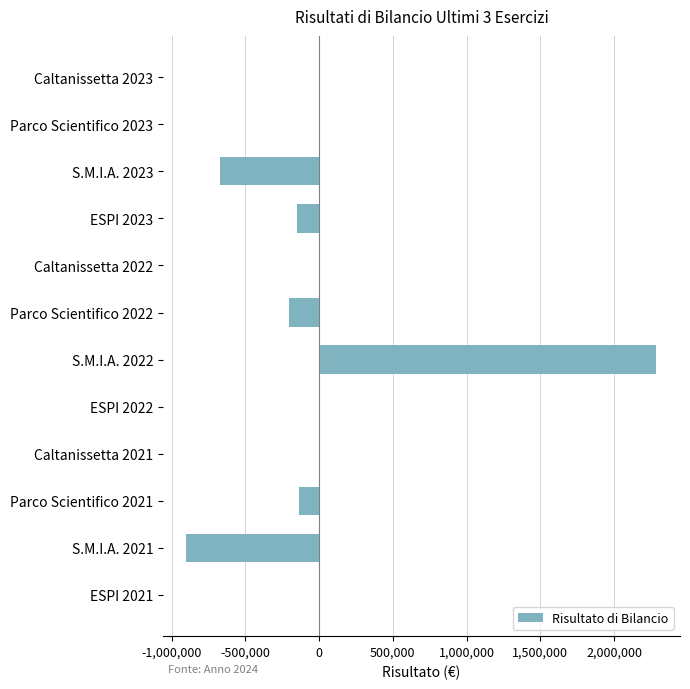

What is the change in value from Caltanissetta 2022 to Parco Scientifico 2021?

-136139